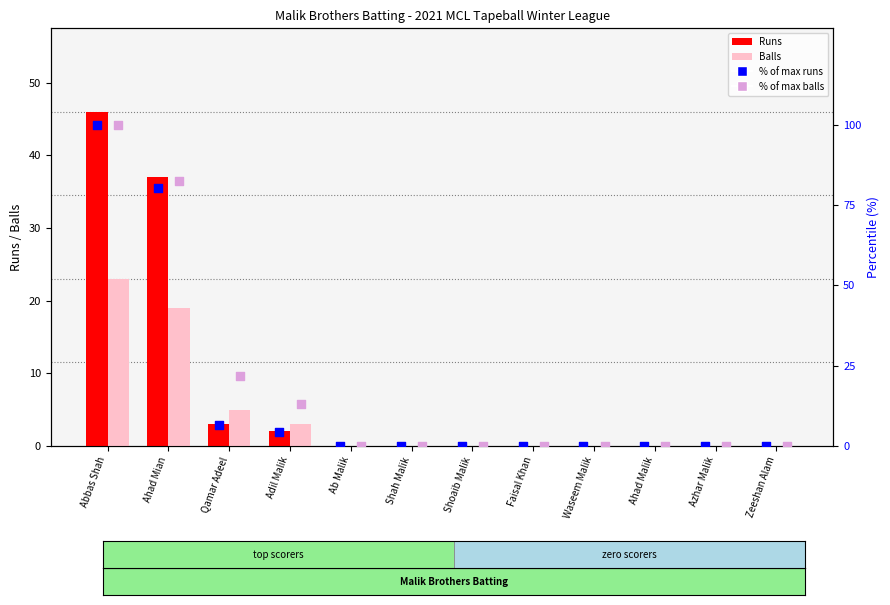

At how many categories does at least one series exceed 12?

4